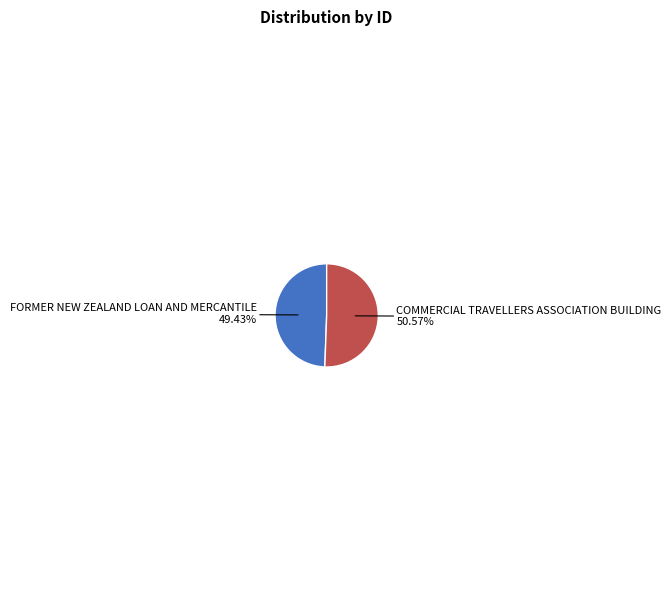

Does any single category account for the majority?

Yes